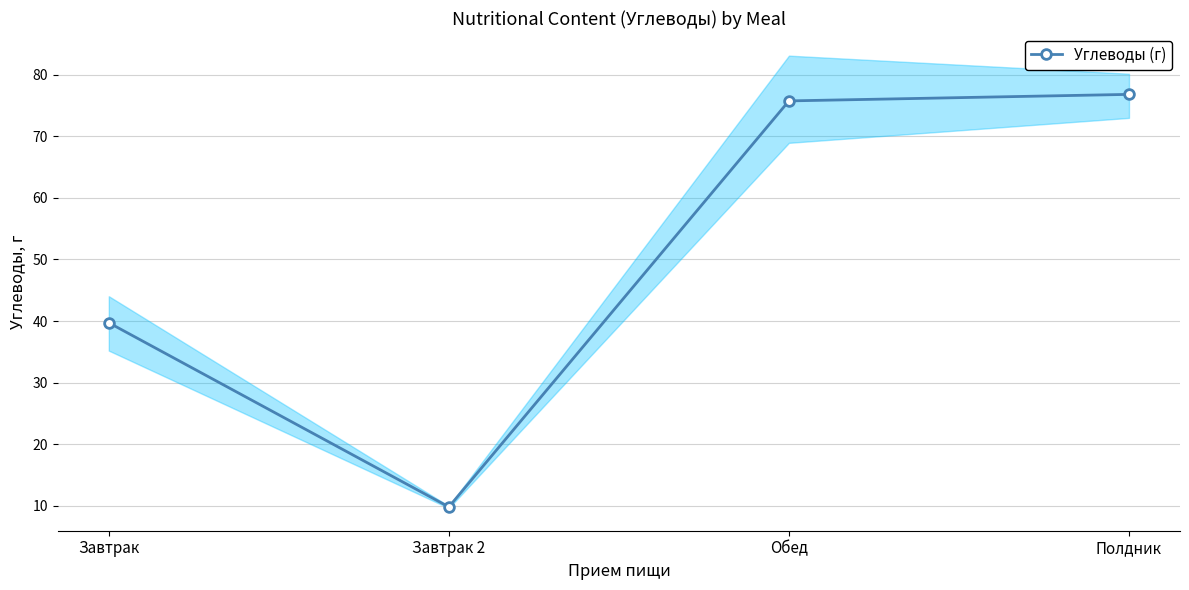

Count the number of data series in this chart.

1